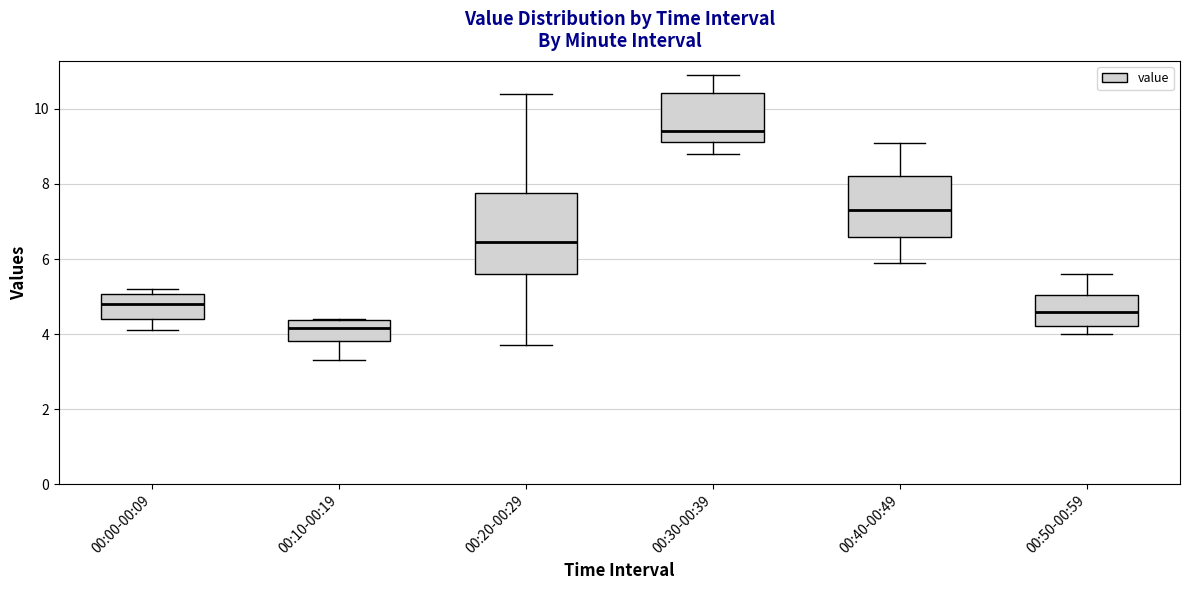

Reading left to right, transcribe this box plot: for each box, give where its median line is, the range the box spans, and where its two whiskers end, as read against the y-axis. The values are not printed on the chart, so give them approximately, as read against the axis.

00:00-00:09: median 4.8, box 4.4 to 5.0, whiskers 4.2 to 5.2
00:10-00:19: median 4.2, box 3.8 to 4.4, whiskers 3.4 to 4.4
00:20-00:29: median 6.4, box 5.6 to 7.8, whiskers 3.8 to 10.4
00:30-00:39: median 9.4, box 9.2 to 10.4, whiskers 8.8 to 11.0
00:40-00:49: median 7.4, box 6.6 to 8.2, whiskers 6.0 to 9.2
00:50-00:59: median 4.6, box 4.2 to 5.0, whiskers 4.0 to 5.6